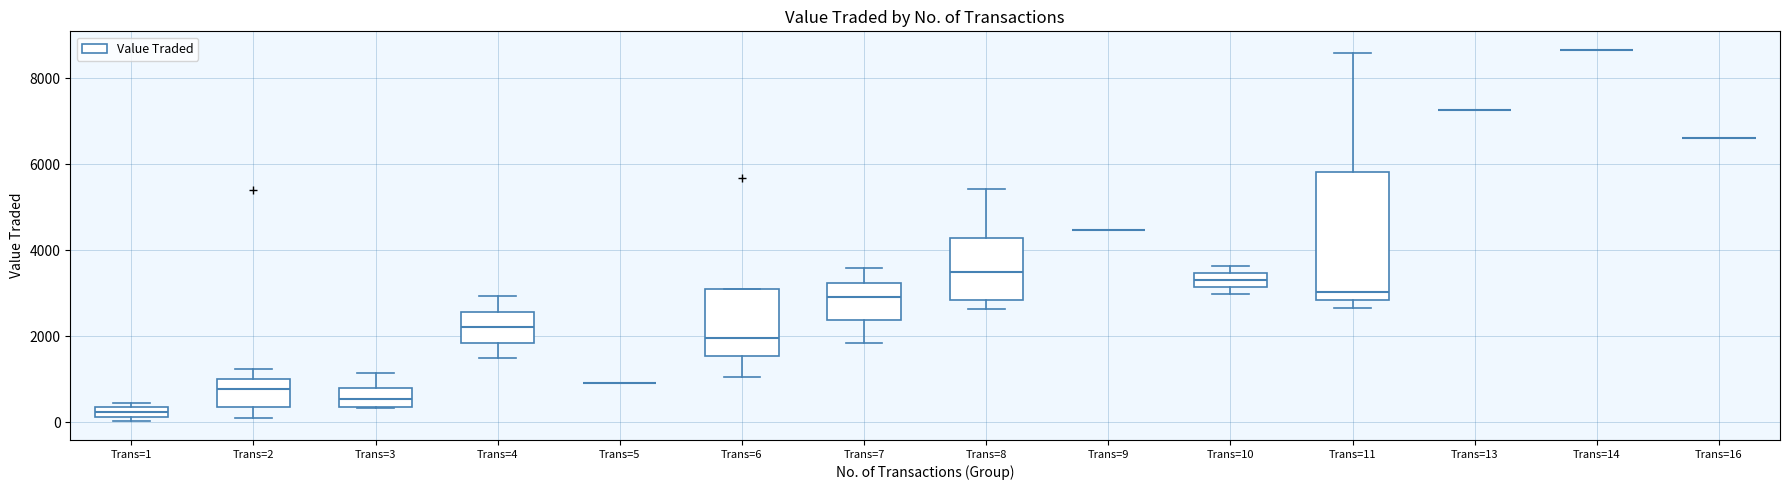

Which box is the tallest, from its lower edge to its upper edge?

Trans=11